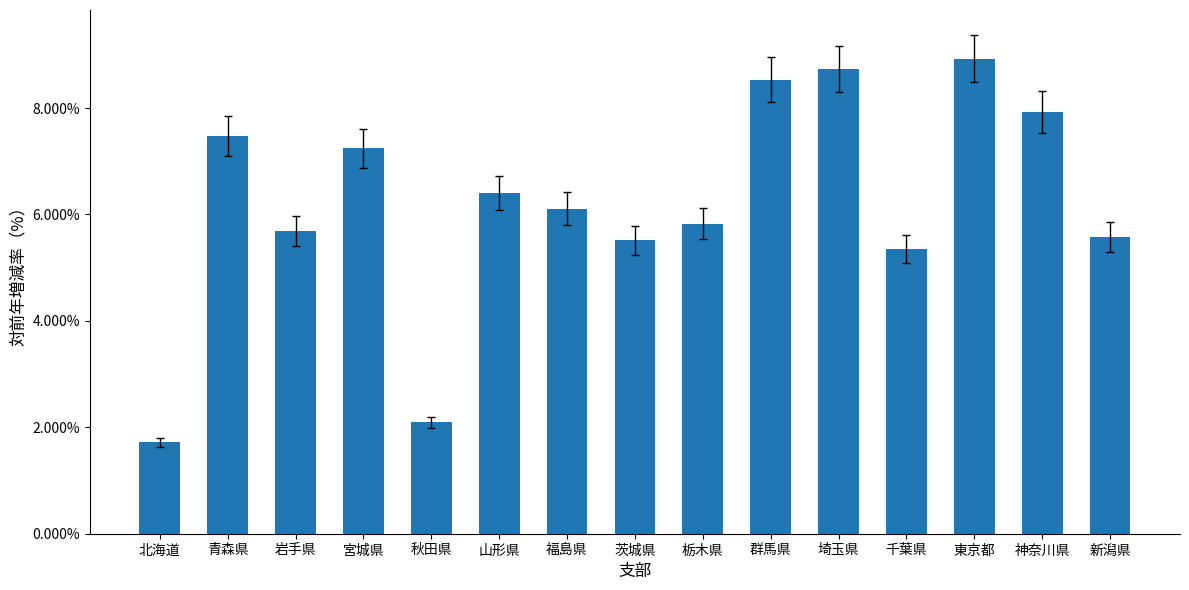

Which label corresponds to the largest value in the chart?

東京都